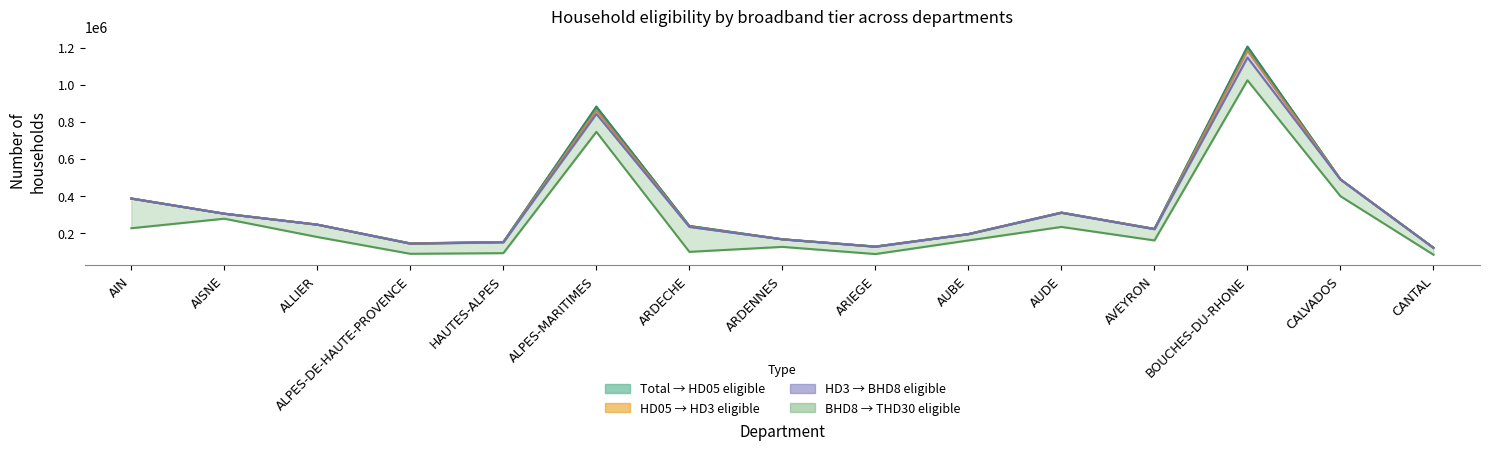

True or false: elig_hd05 and nbr intersect in this chart.

False